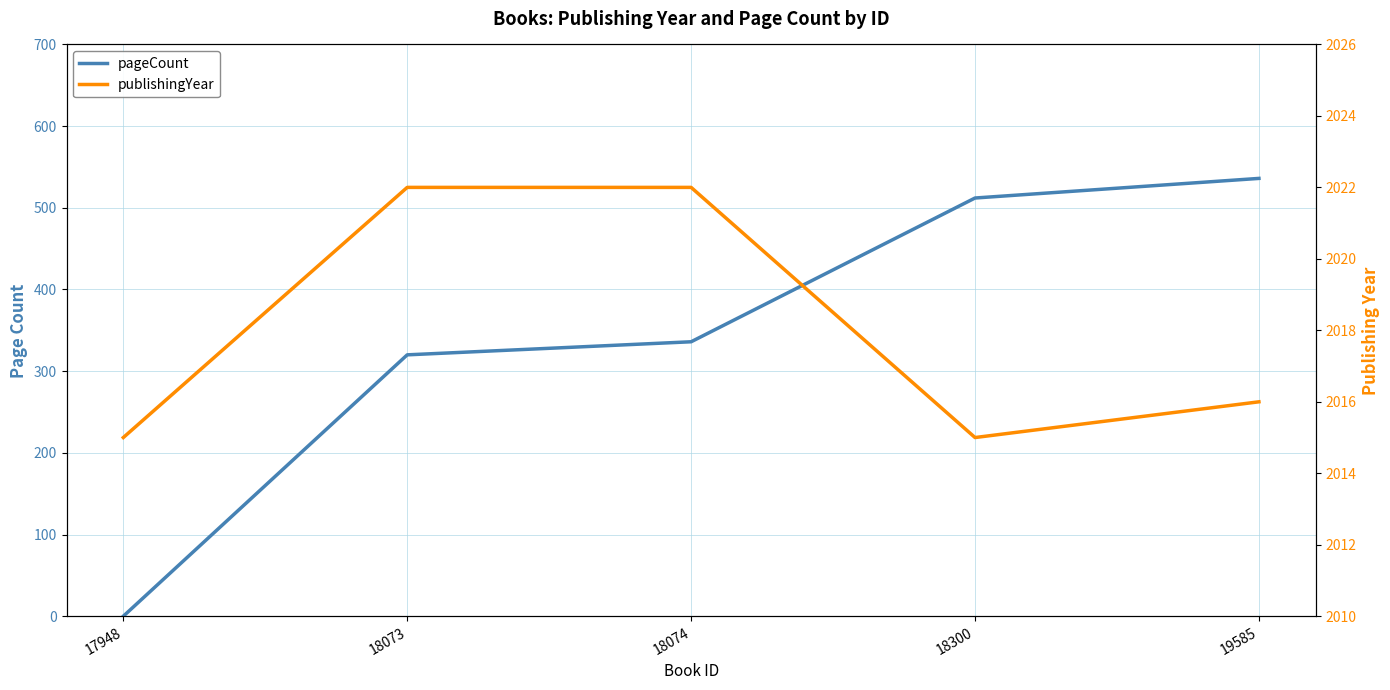

What is the difference between the pageCount values at 18074 and 17948?

336